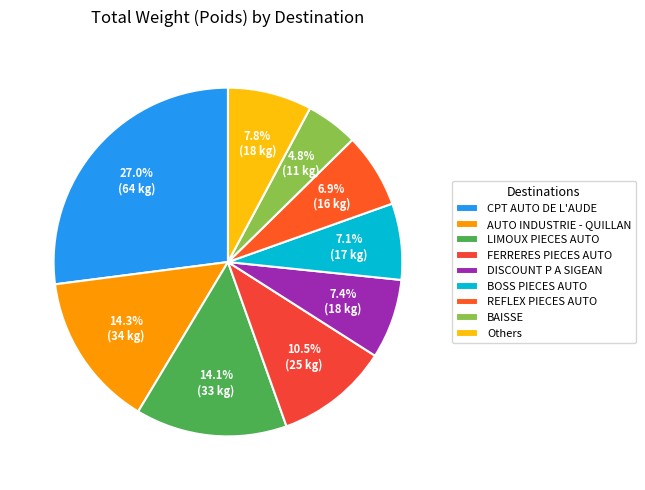

Is it true that AUTO INDUSTRIE - QUILLAN is 3% of the pie?

False